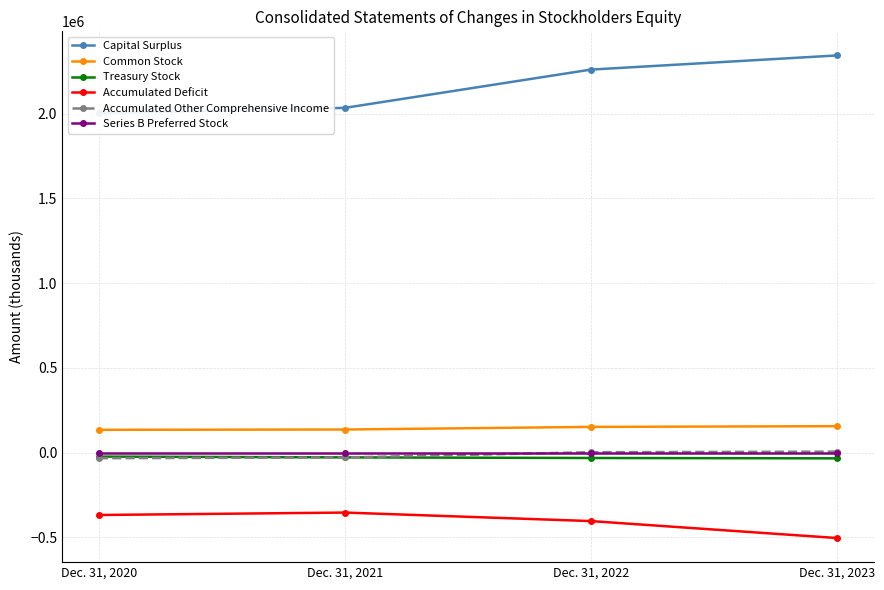

Rank the series at Dec. 31, 2022 from lowest to highest value.

Accumulated Deficit, Treasury Stock, Series B Preferred Stock, Accumulated Other Comprehensive Income, Common Stock, Capital Surplus